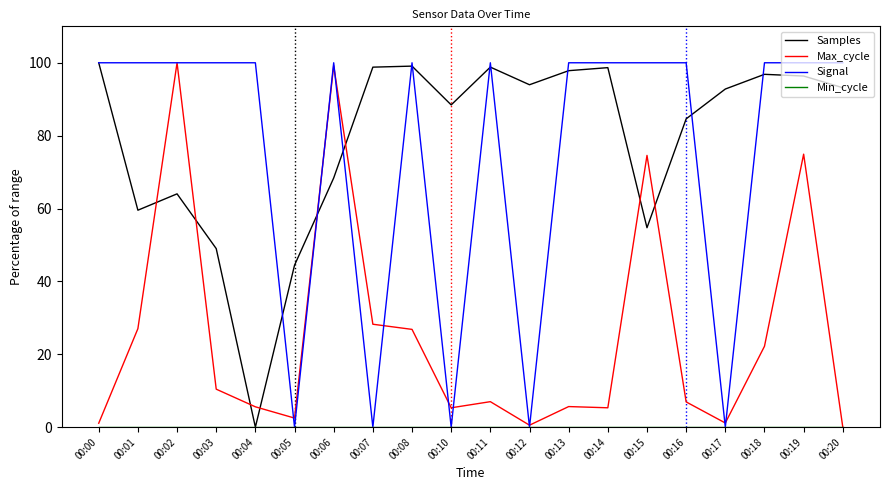

What is the total value across all series at 00:13?

203.5